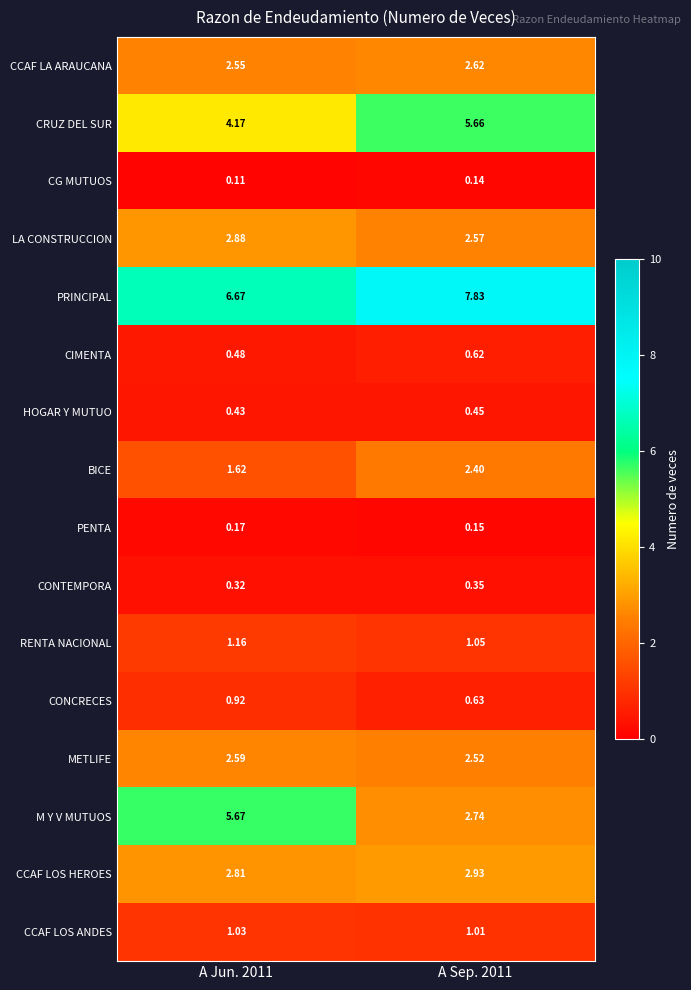

Rank the series by their maximum value, from highest to lowest.

PRINCIPAL, M Y V MUTUOS, CRUZ DEL SUR, CCAF LOS HEROES, LA CONSTRUCCION, CCAF LA ARAUCANA, METLIFE, BICE, RENTA NACIONAL, CCAF LOS ANDES, CONCRECES, CIMENTA, HOGAR Y MUTUO, CONTEMPORA, PENTA, CG MUTUOS